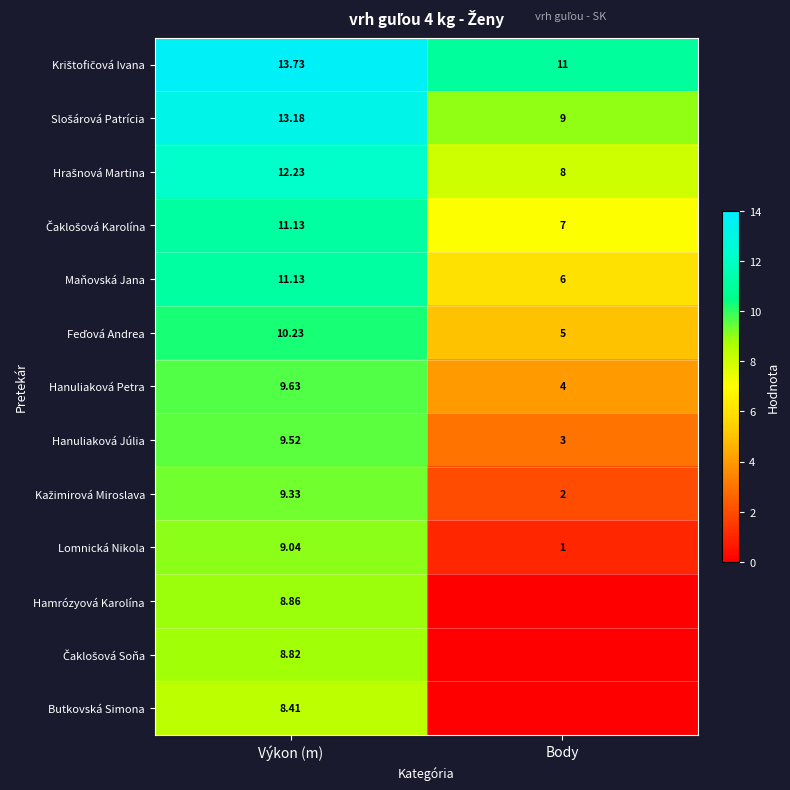

What is the difference between the highest and lowest values at Body?

11.0